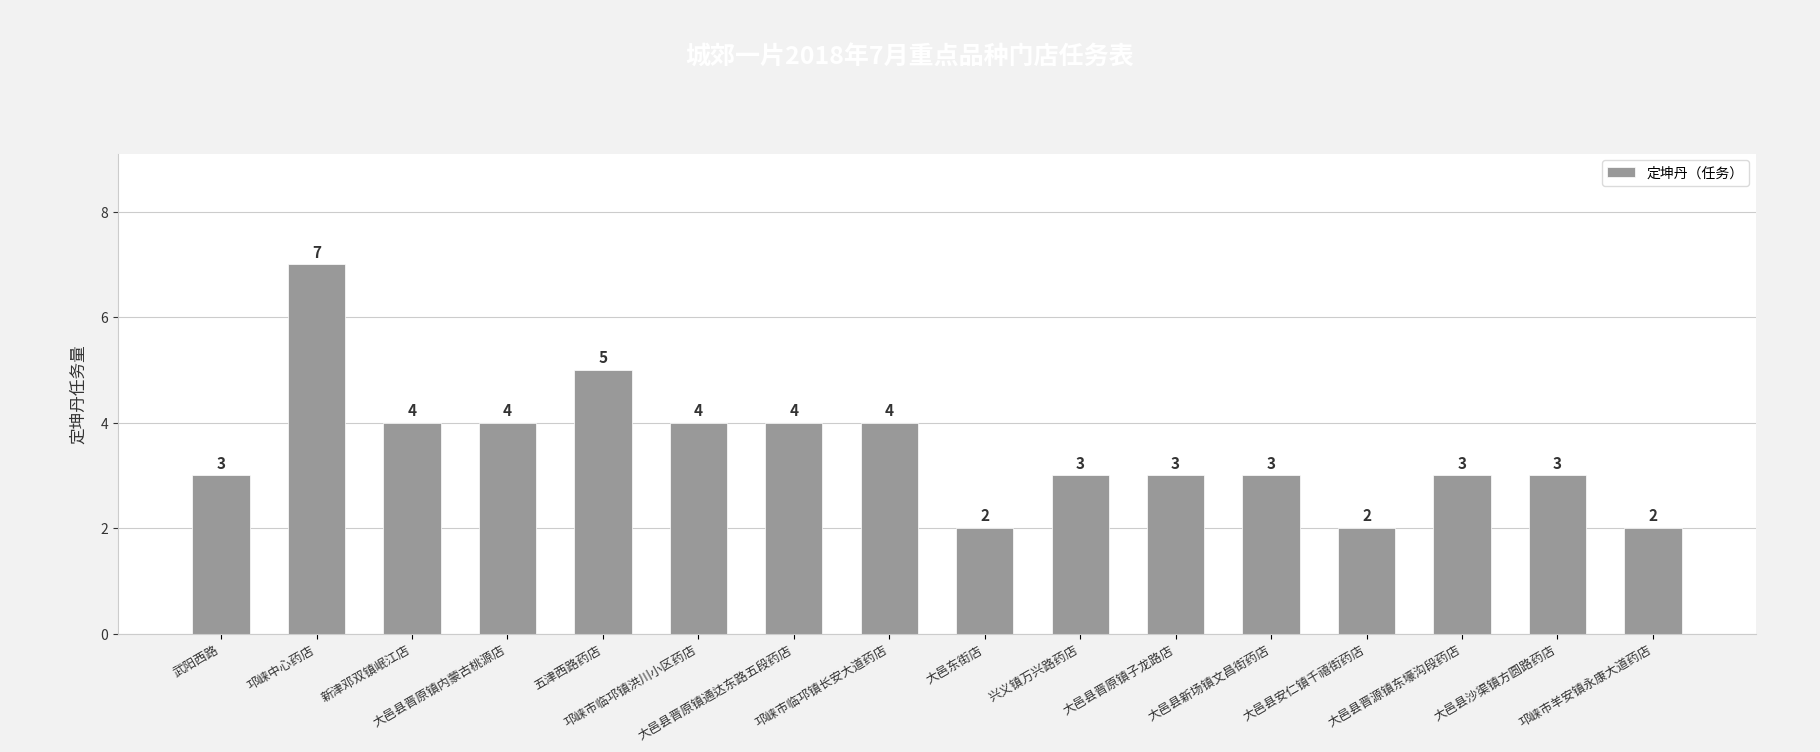

What value does the data have at 五津西路药店?

5